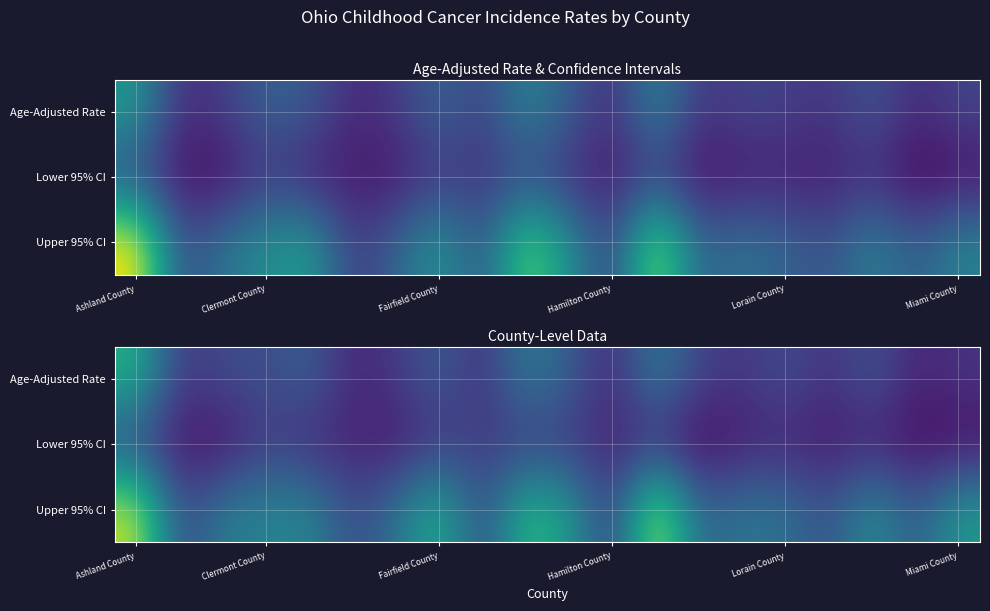

At which category is the sum across all series the highest?

Ashland County